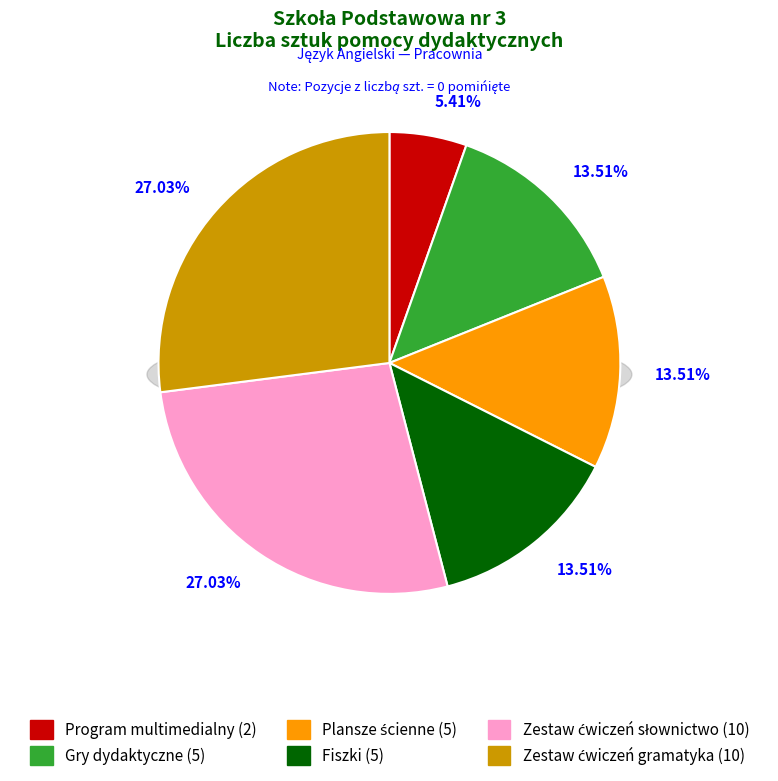

Count the number of slices in the pie.

6